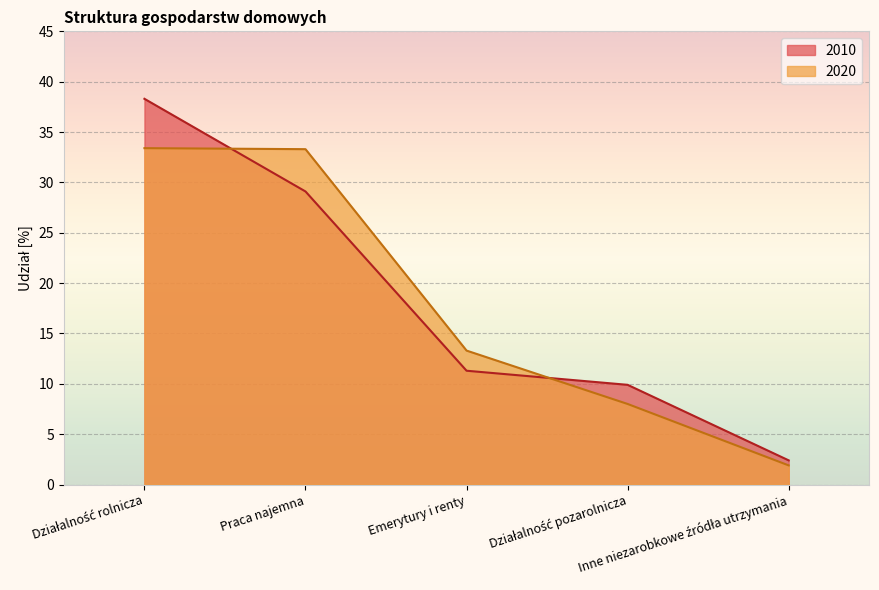

Rank the series by their maximum value, from highest to lowest.

2010, 2020